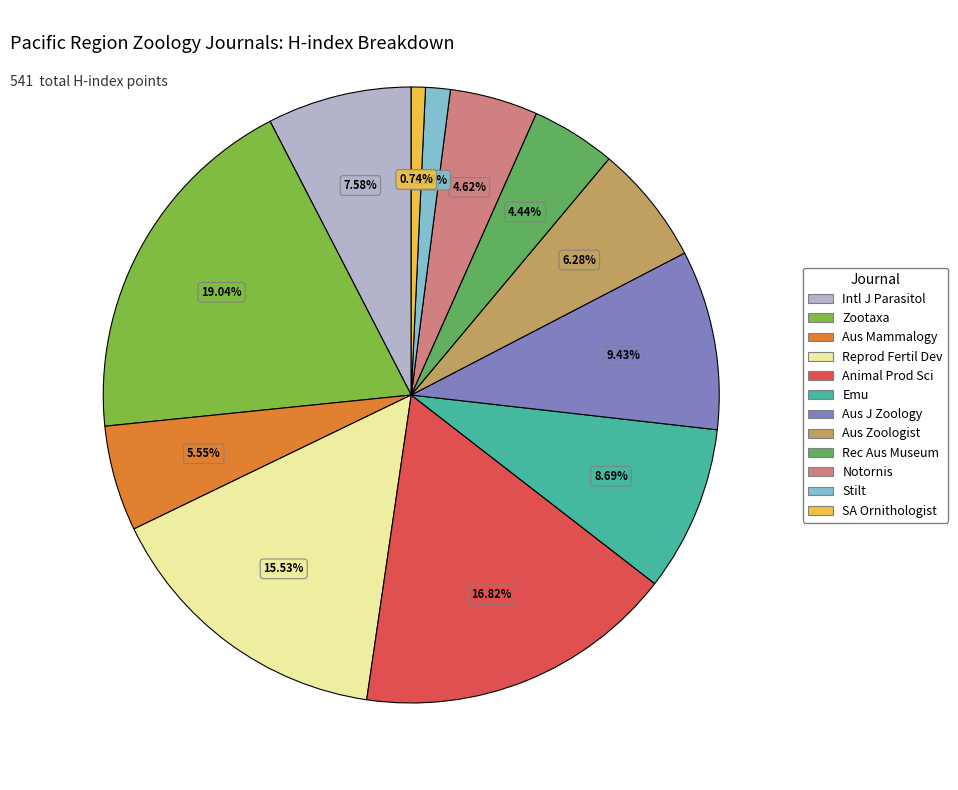

Which slice is the smallest?

SA Ornithologist